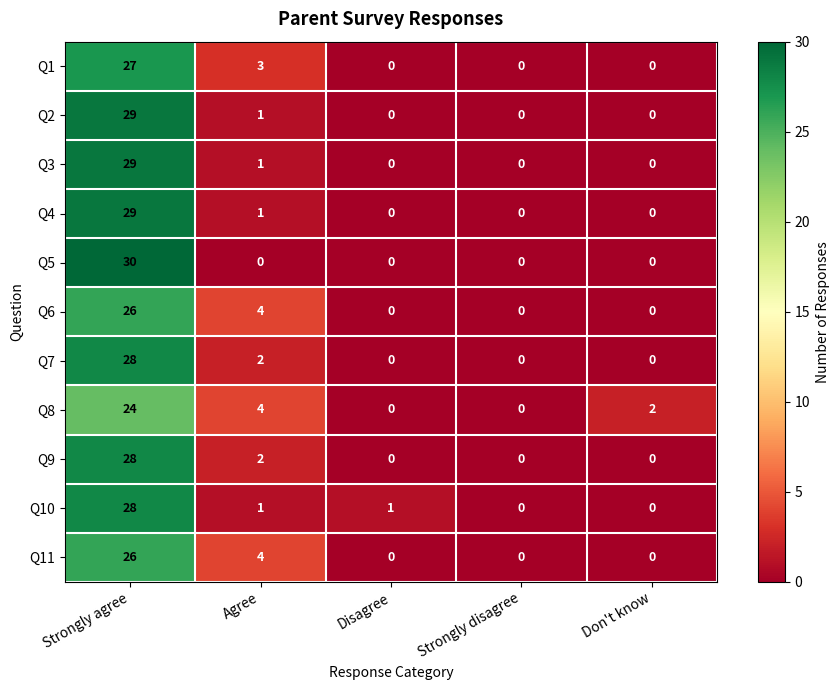

How many data points does each series have?

5